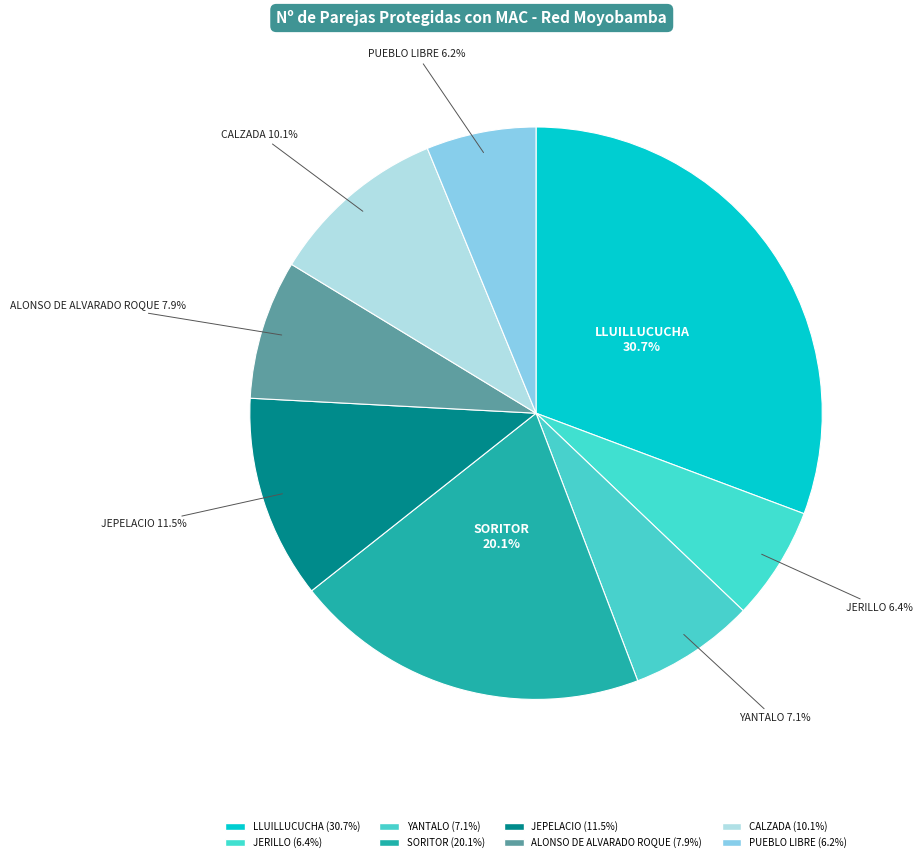

To the nearest percent, what percentage of the pie is LLUILLUCUCHA?

31%